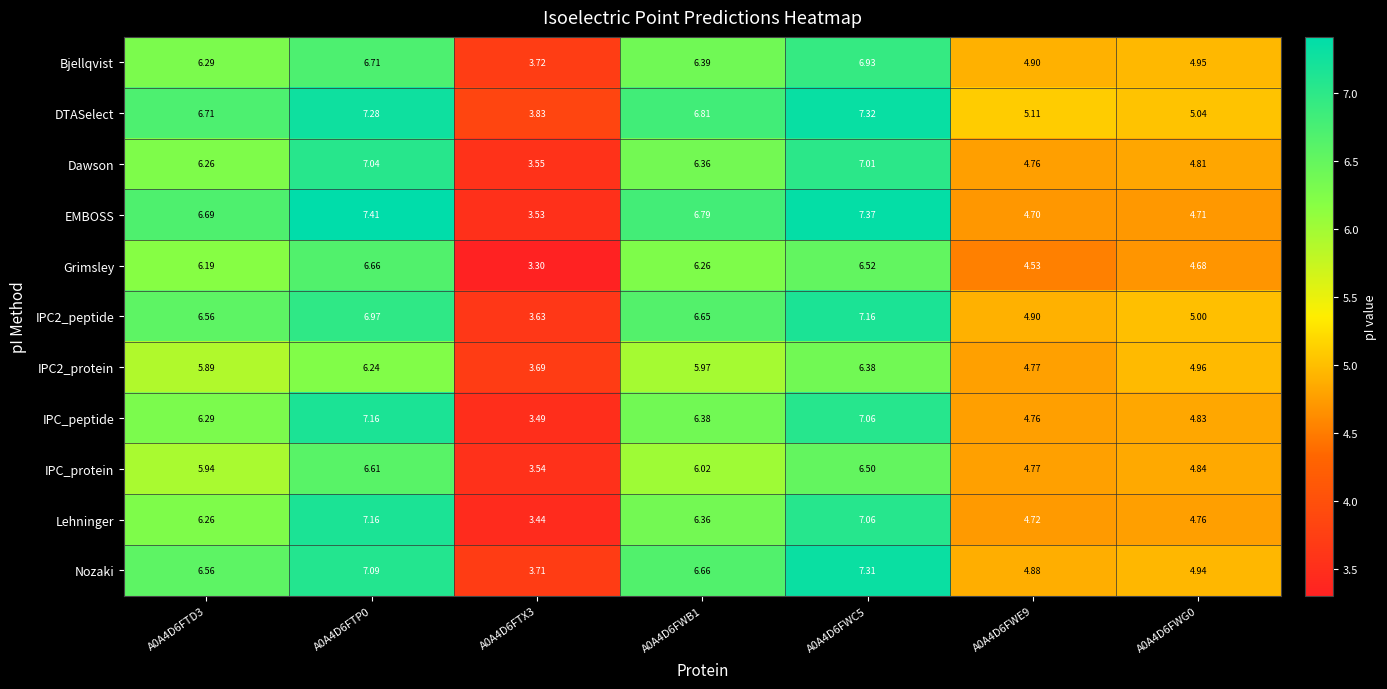

How many data points does each series have?

7